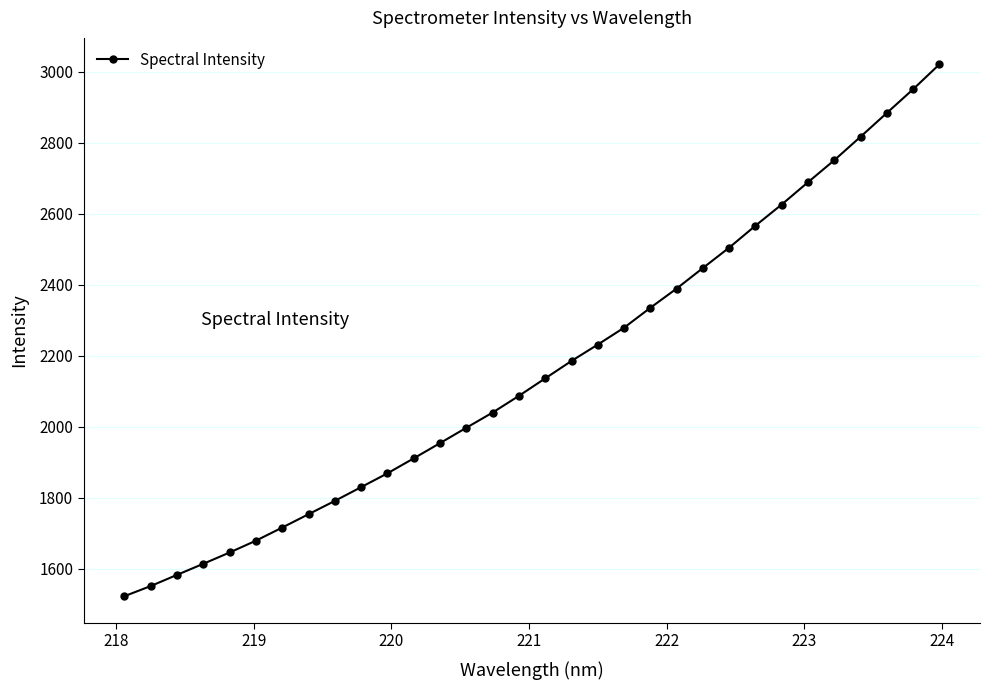

What is the smallest value displayed?

1523.4